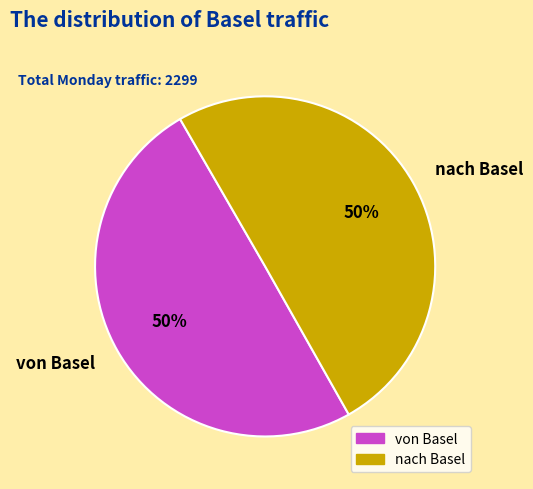

What is the ratio of the value at von Basel to the value at nach Basel?

1.0